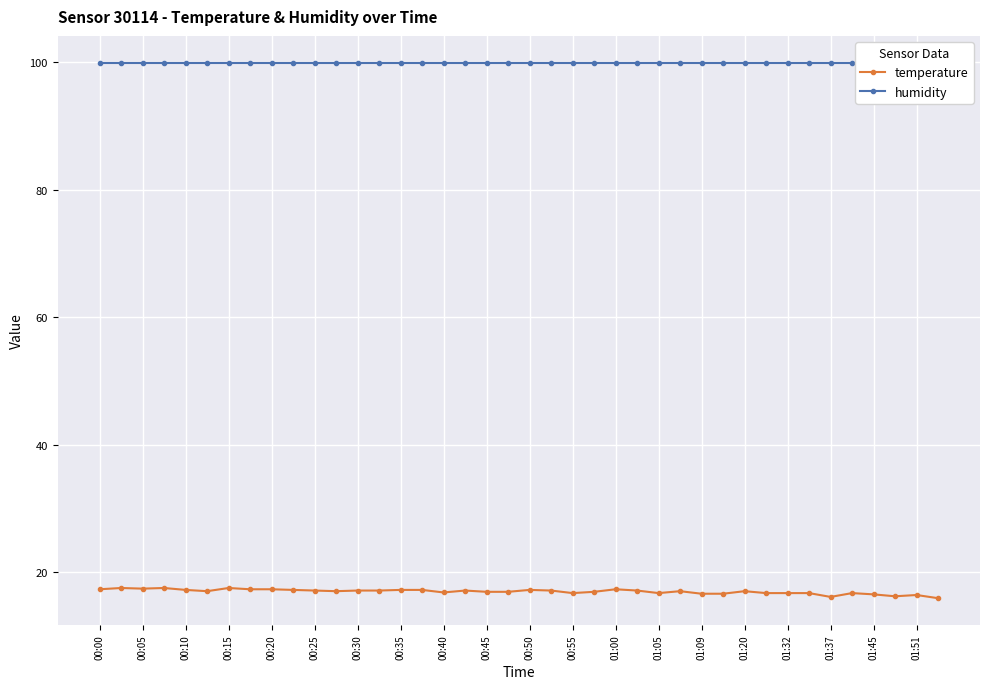

What is the maximum value for temperature?

17.5